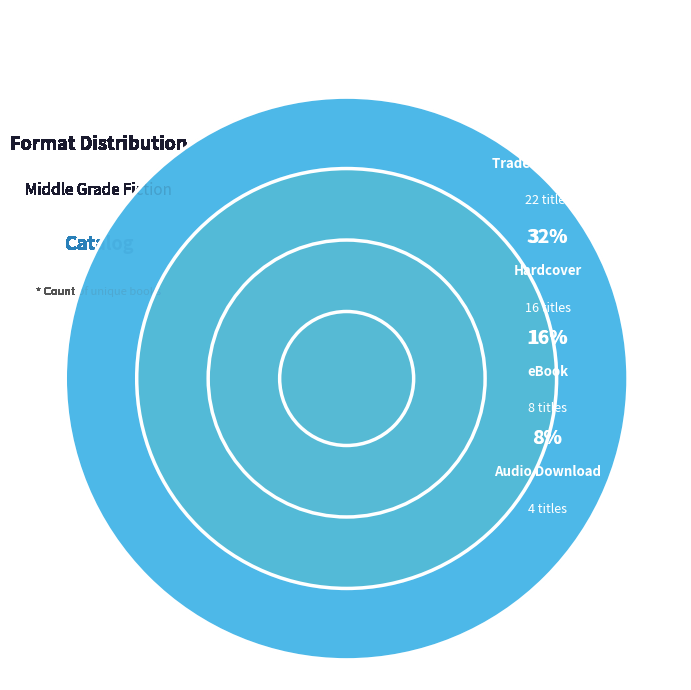

Approximately how many times larger is the value at Hardcover compared to Trade Paperback?

0.7